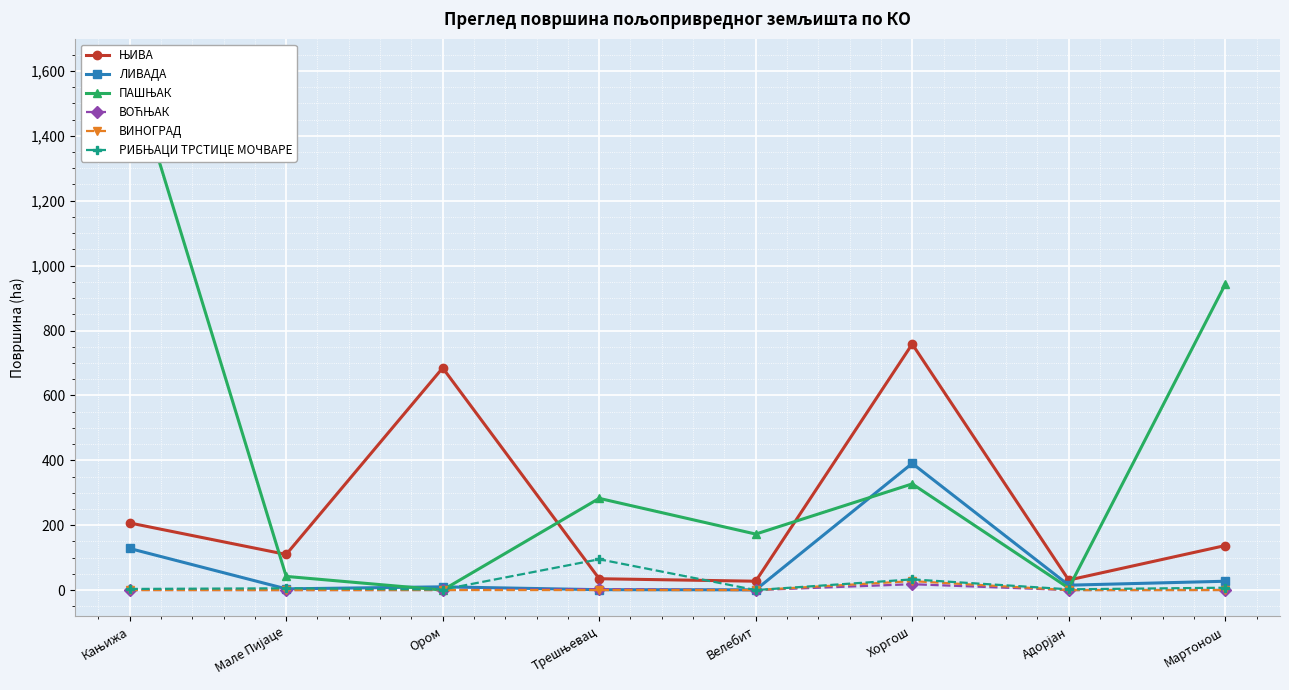

Reading left to right, extract all data points from this chart.

ЊИВА: Кањижа=206.9	Мале Пијаце=109.8	Ором=684.7	Трешњевац=34.9	Велебит=27.3	Хоргош=758.3	Адорјан=30.8	Мартонош=137.2
ЛИВАДА: Кањижа=128.2	Мале Пијаце=3.7	Ором=10.0	Трешњевац=1.2	Велебит=0.7	Хоргош=390.4	Адорјан=15.1	Мартонош=27.2
ПАШЊАК: Кањижа=1618.4	Мале Пијаце=42.1	Ором=0.0	Трешњевац=282.7	Велебит=172.6	Хоргош=327.2	Адорјан=6.2	Мартонош=942.3
ВОЋЊАК: Кањижа=0.3	Мале Пијаце=0.0	Ором=0.2	Трешњевац=2.7	Велебит=0.0	Хоргош=18.1	Адорјан=0.0	Мартонош=0.4
ВИНОГРАД: Кањижа=0.0	Мале Пијаце=0.0	Ором=0.0	Трешњевац=0.0	Велебит=0.0	Хоргош=27.6	Адорјан=0.0	Мартонош=0.0
РИБЊАЦИ ТРСТИЦЕ МОЧВАРЕ: Кањижа=3.5	Мале Пијаце=5.5	Ором=1.5	Трешњевац=94.9	Велебит=0.0	Хоргош=33.0	Адорјан=2.3	Мартонош=7.3